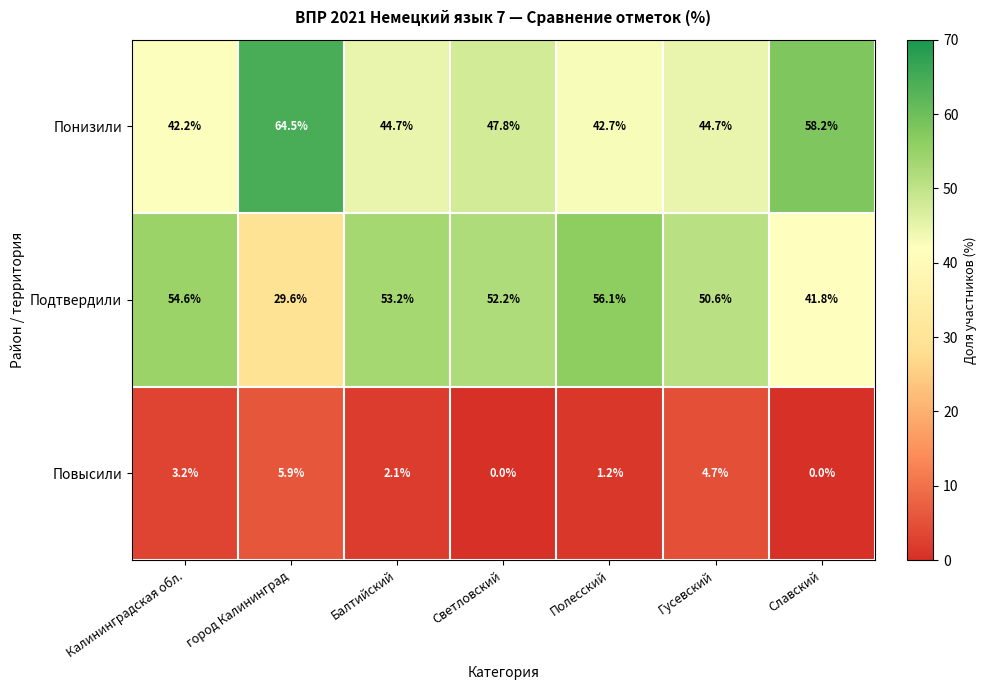

At how many categories does at least one series exceed 57?

2